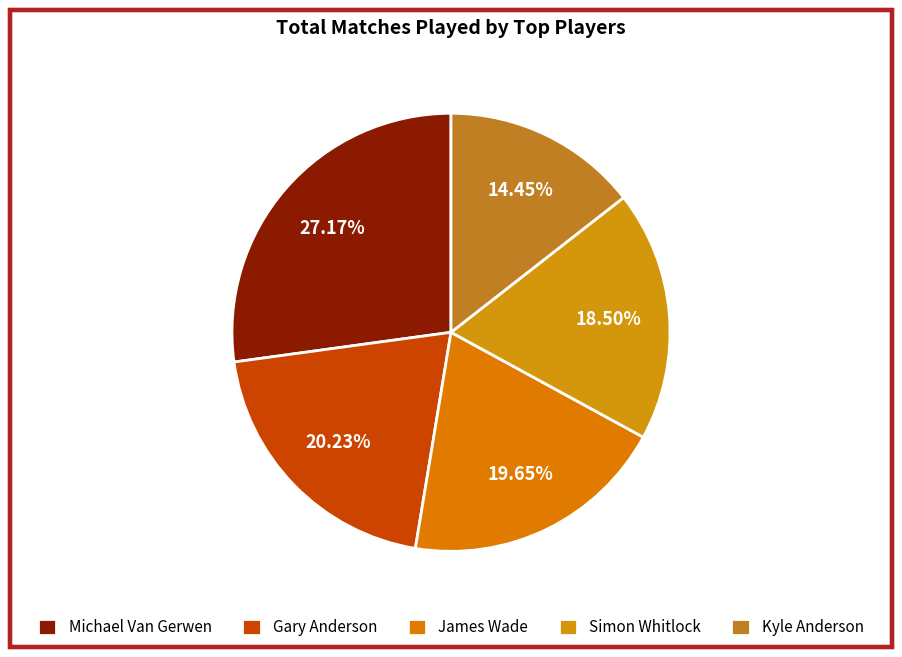

Does Michael Van Gerwen account for over 50% of the chart?

No